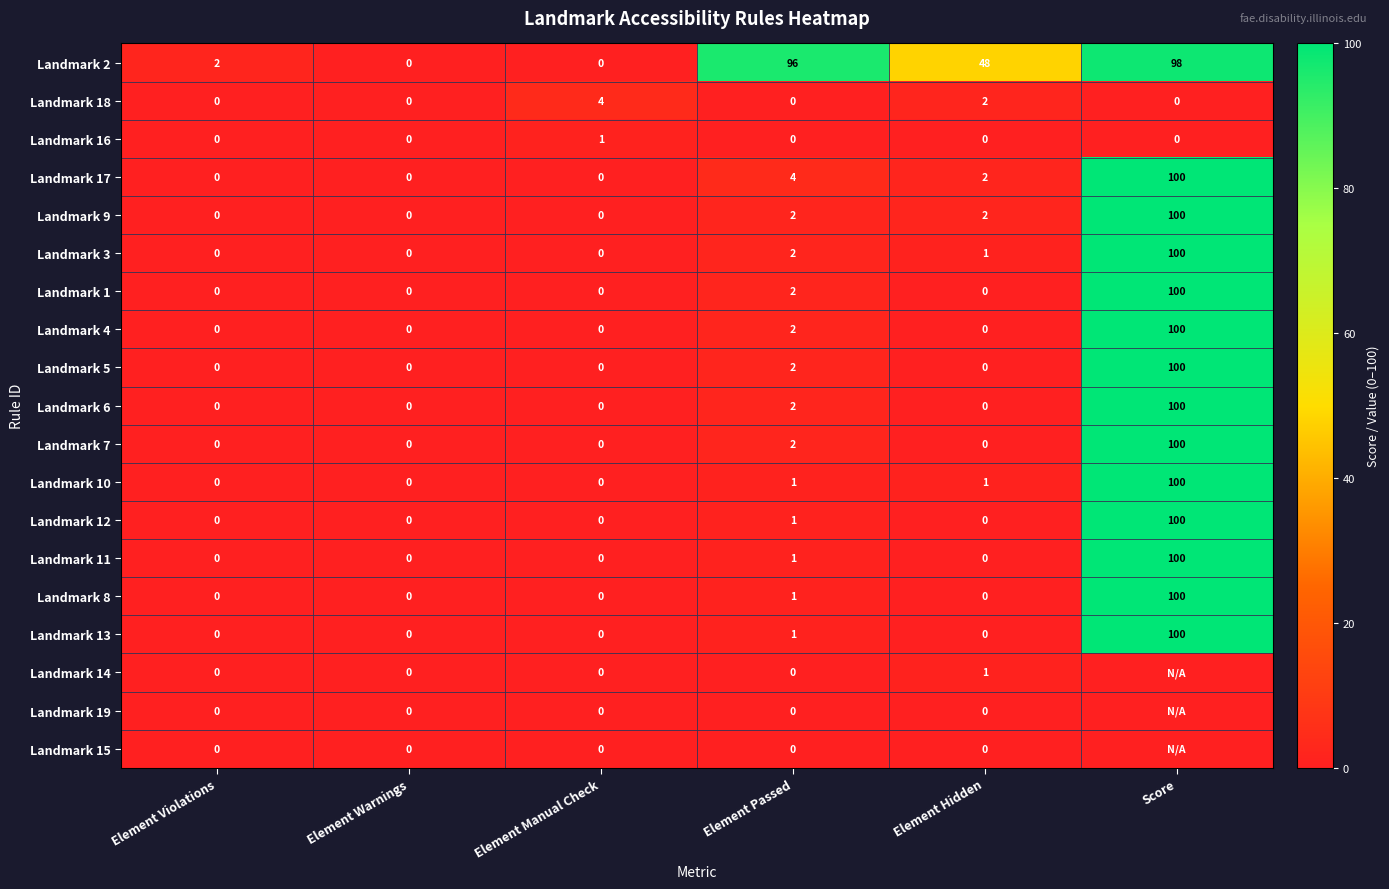

Where is Landmark 11 nearest to the value 50?

Element Passed